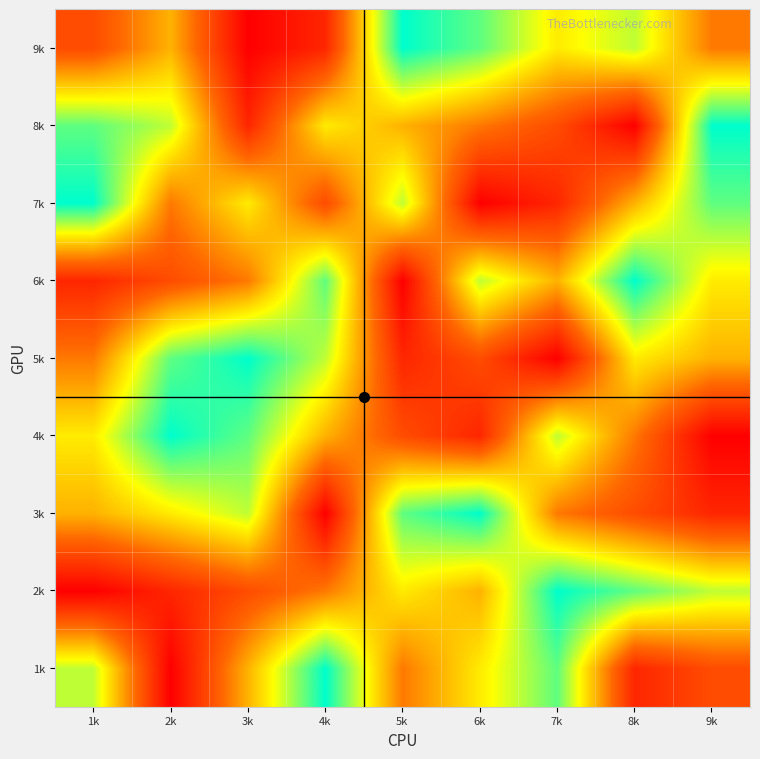

Reading left to right, extract all data points from this chart.

1k: 1k=7	2k=1	3k=5	4k=9	5k=4	6k=6	7k=8	8k=2	9k=3
2k: 1k=1	2k=2	3k=3	4k=4	5k=6	6k=5	7k=9	8k=8	9k=7
3k: 1k=5	2k=6	3k=7	4k=1	5k=8	6k=9	7k=4	8k=3	9k=2
4k: 1k=6	2k=9	3k=8	4k=5	5k=3	6k=2	7k=7	8k=4	9k=1
5k: 1k=4	2k=8	3k=9	4k=7	5k=2	6k=3	7k=1	8k=6	9k=5
6k: 1k=2	2k=3	3k=4	4k=8	5k=1	6k=7	7k=5	8k=9	9k=6
7k: 1k=9	2k=4	3k=6	4k=3	5k=7	6k=1	7k=2	8k=5	9k=8
8k: 1k=8	2k=7	3k=2	4k=6	5k=5	6k=4	7k=3	8k=1	9k=9
9k: 1k=3	2k=5	3k=1	4k=2	5k=9	6k=8	7k=6	8k=7	9k=4